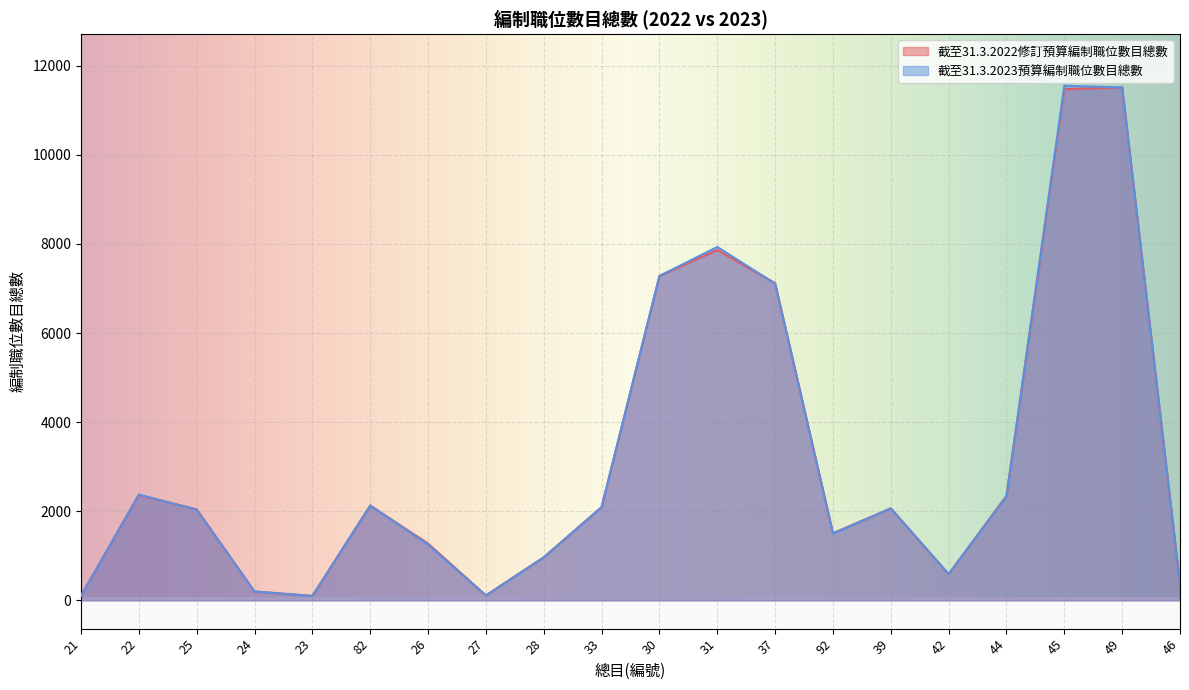

True or false: 截至31.3.2022修訂預算編制職位數目總數 and 截至31.3.2023預算編制職位數目總數 cross at least once.

True